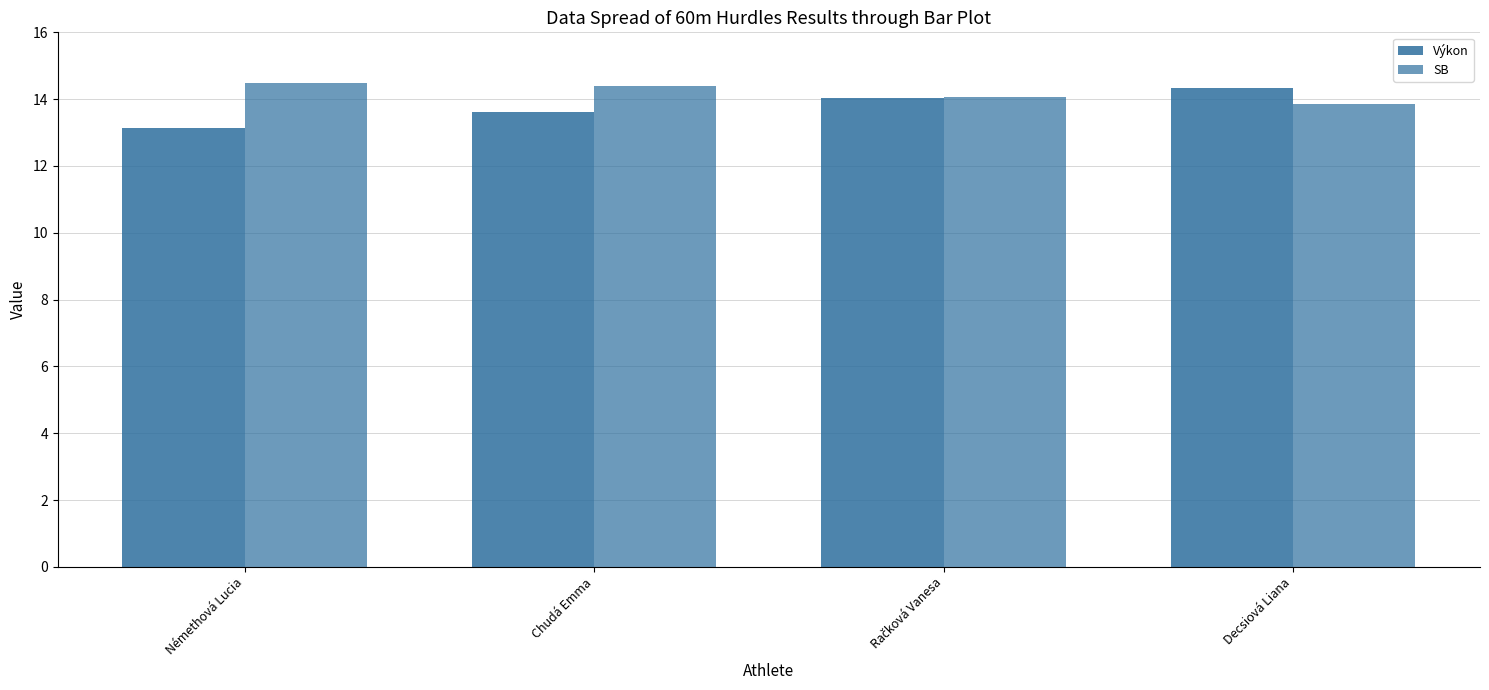

List the labels in order of Výkon value, smallest first.

Némethová Lucia, Chudá Emma, Račková Vanesa, Decsiová Liana